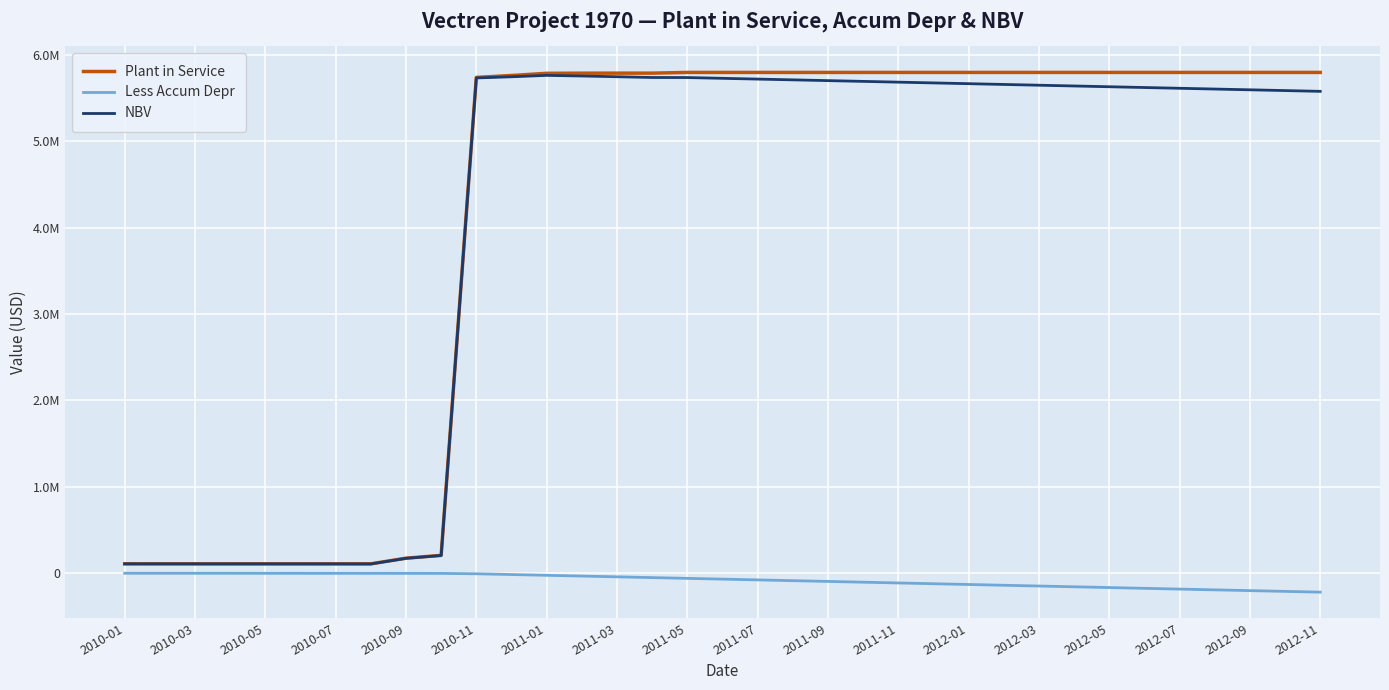

What are all the series names shown in the legend?

Plant in Service, Less Accum Depr, NBV